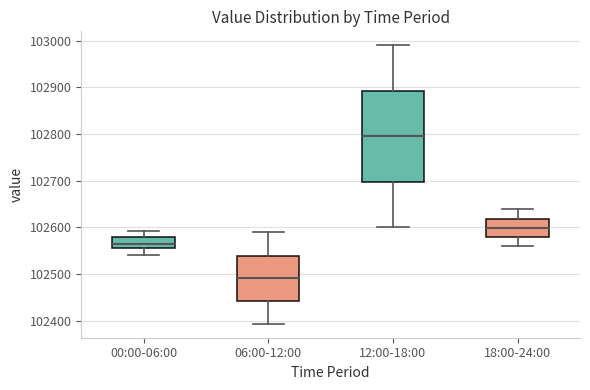

Comparing the boxes themselves (not the whiskers), which one is the tallest?

12:00-18:00